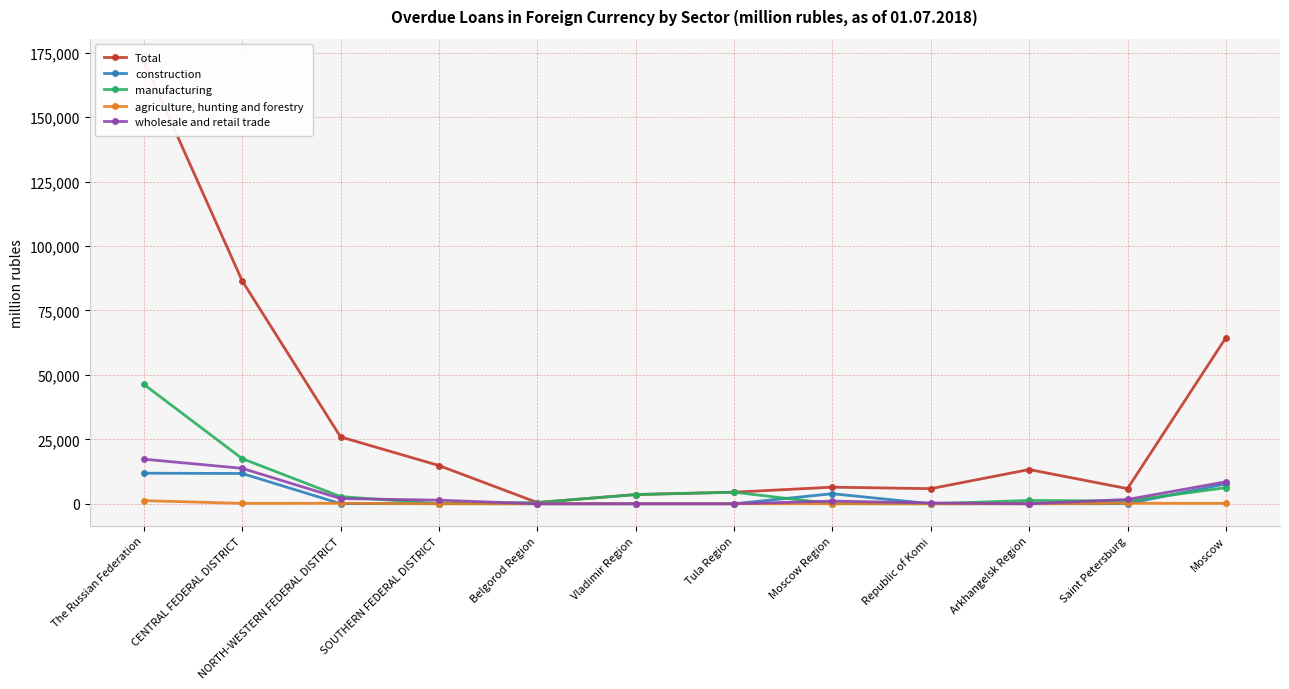

The value of wholesale and retail trade at CENTRAL FEDERAL DISTRICT is 8477. True or false?

False